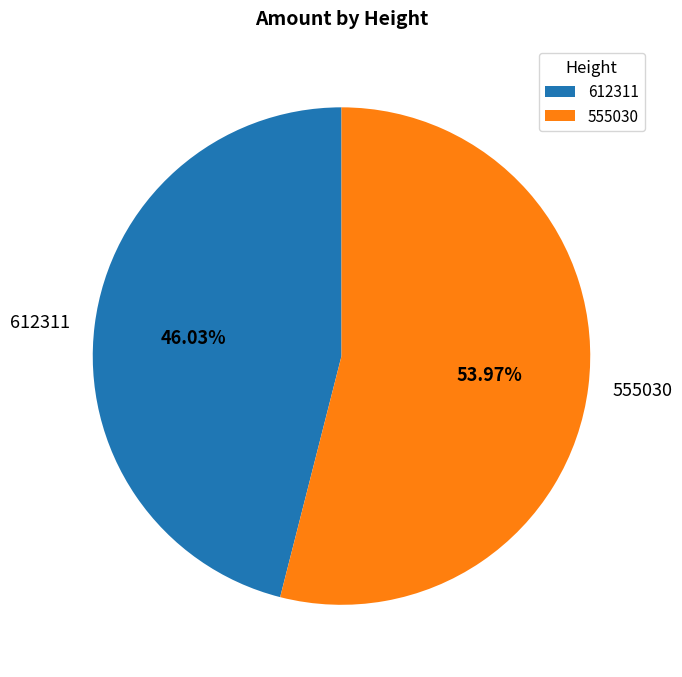

Is the sum of 555030 and 612311 greater than half?

Yes